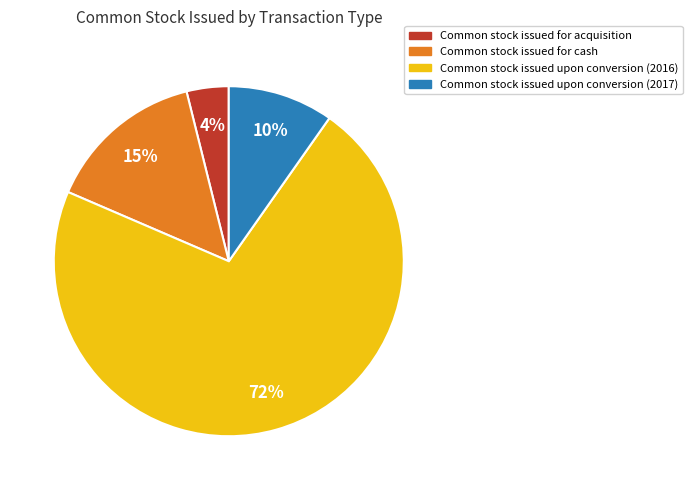

How many slices are in this pie chart?

4